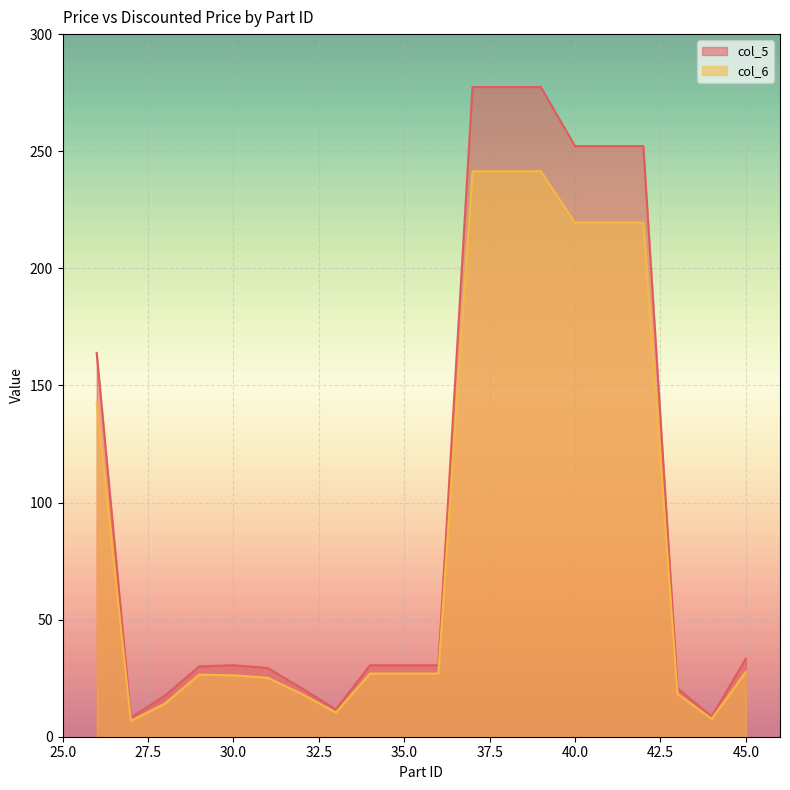

Is the value of col_5 at 38 greater than the value of col_6 at 38?

Yes